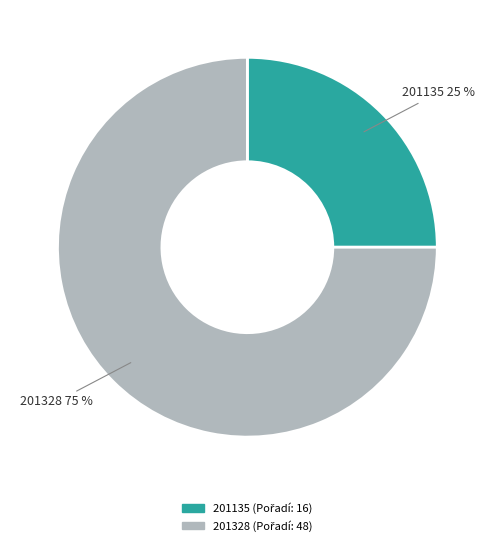

Which slice is the smallest?

201135